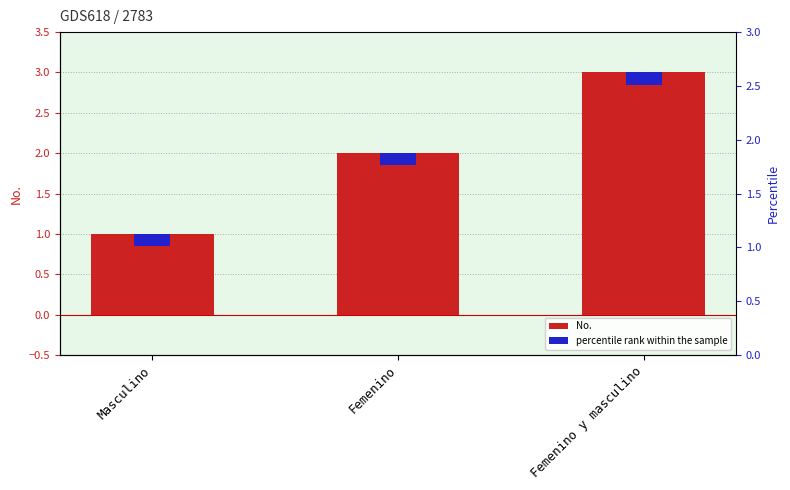

Which label corresponds to the largest value in the chart?

Femenino y masculino